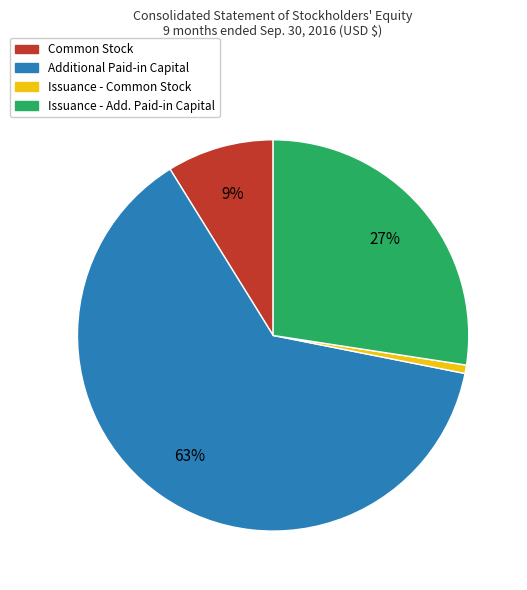

How many segments does this pie chart have?

4